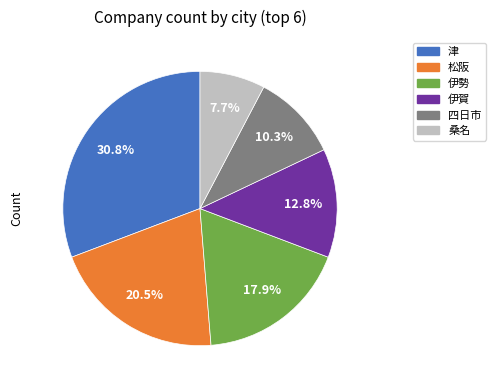

Between 伊勢 and 津, which is larger?

津